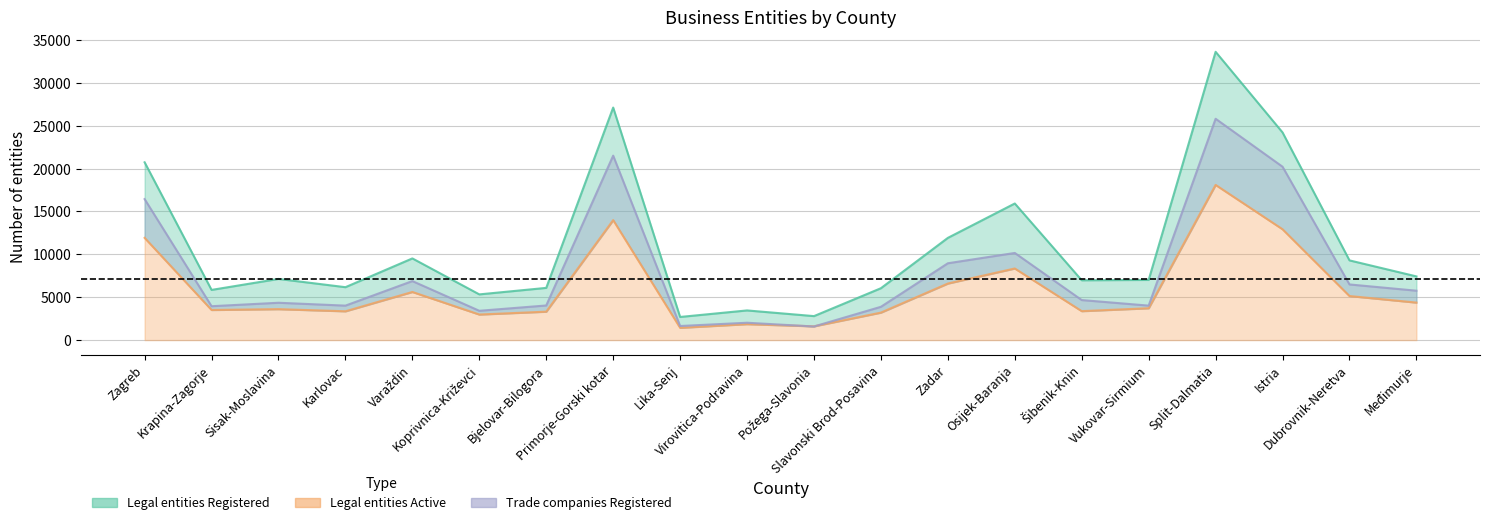

Read the Legal entities Active value at Osijek-Baranja, to the nearest 100.

8400